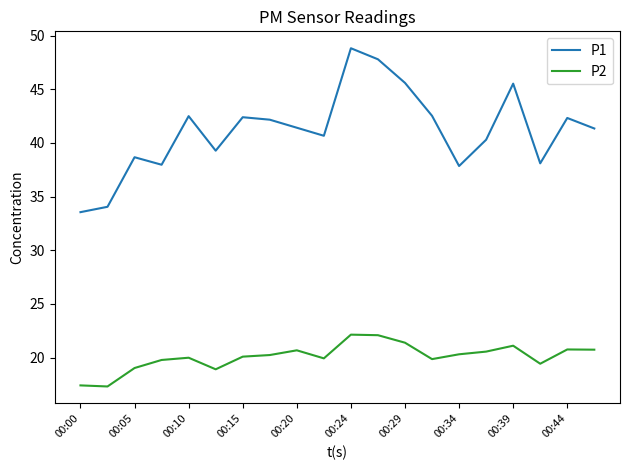

True or false: P2 and P1 cross at least once.

False